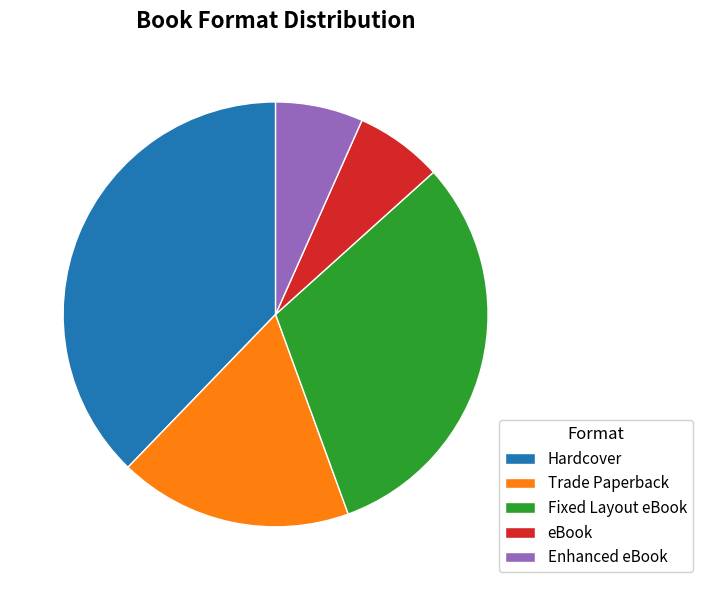

Which category has the biggest portion of the pie?

Hardcover